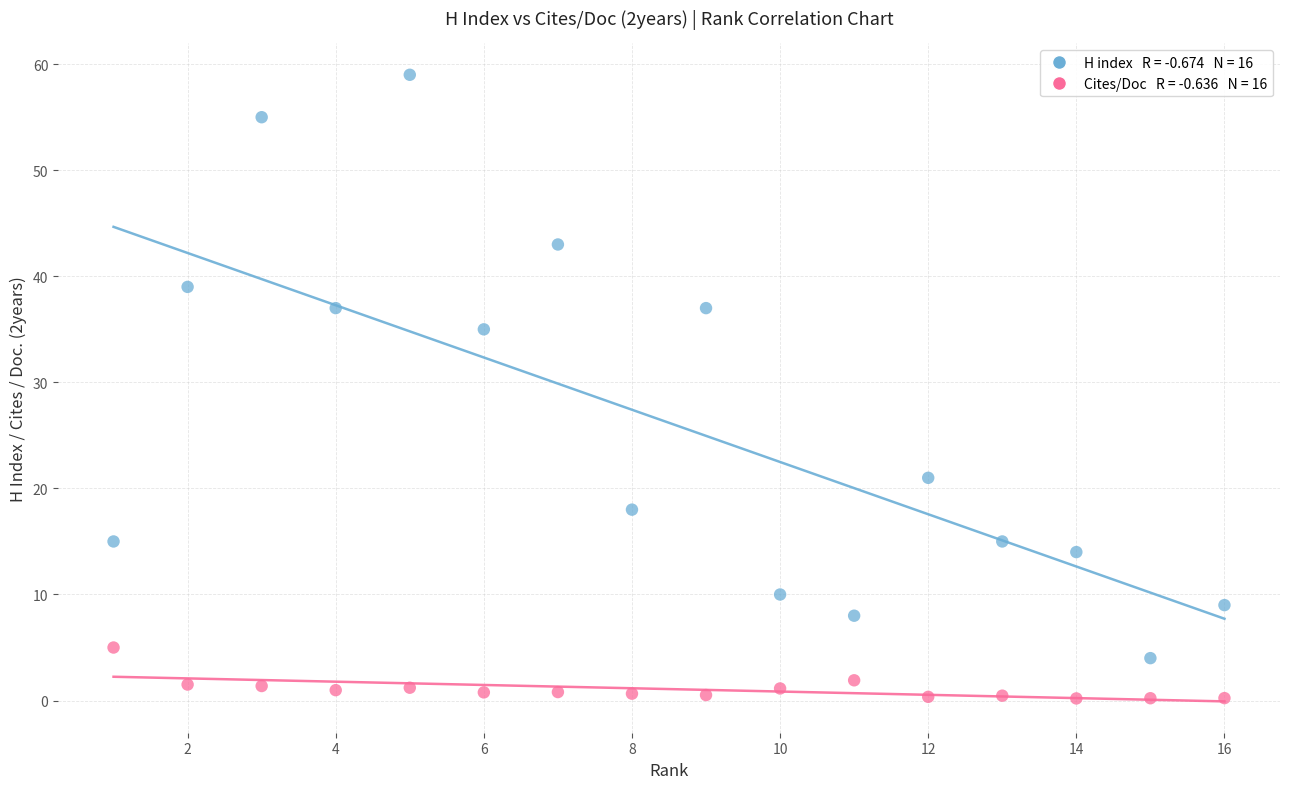

Across all series, what Y value is closest to 29?

35.0